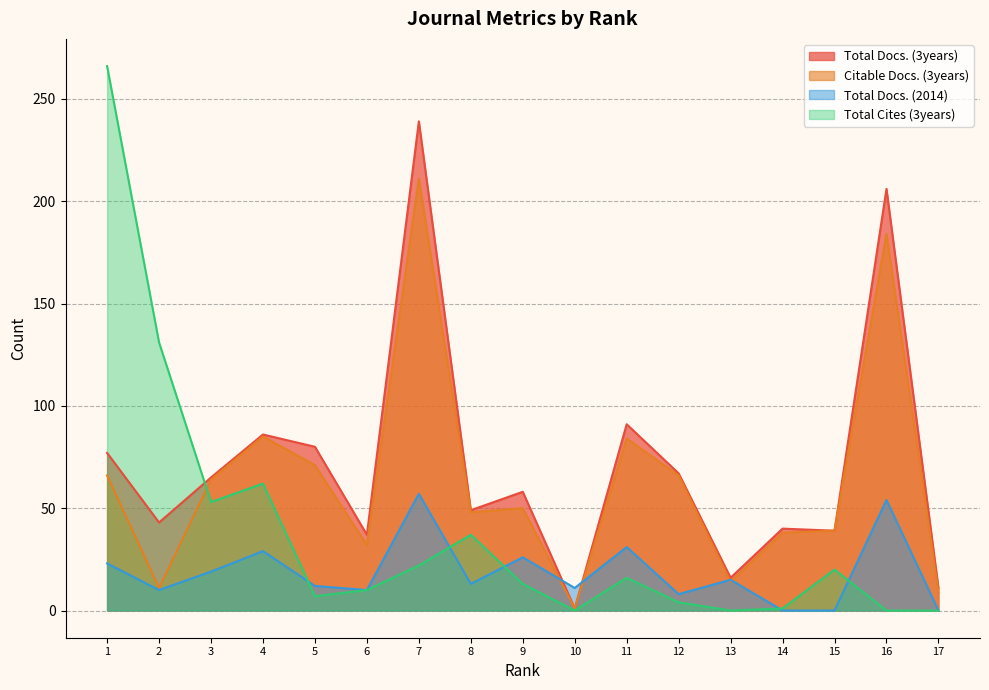

Reading left to right, extract all data points from this chart.

Total Docs. (3years): 77	43	65	86	80	37	239	49	58	1	91	67	16	40	39	206	11
Citable Docs. (3years): 66	11	64	85	71	32	211	48	50	1	84	66	14	38	39	184	9
Total Docs. (2014): 23	10	19	29	12	10	57	13	26	11	31	8	15	0	0	54	0
Total Cites (3years): 266	131	53	62	7	10	22	37	13	0	16	4	0	1	20	0	0